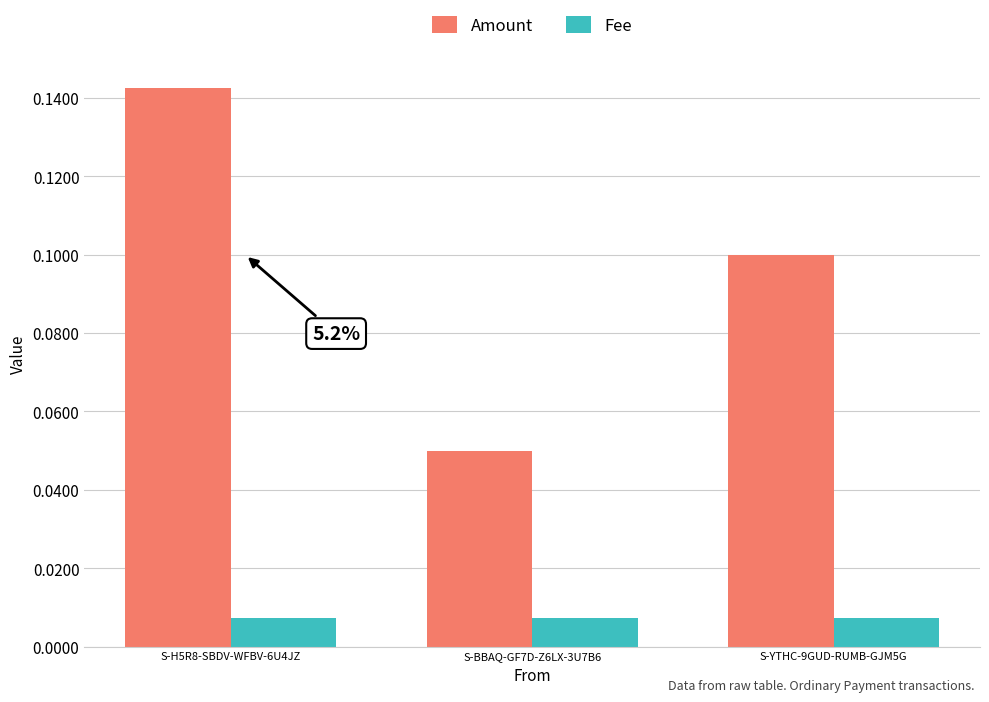

Which category has the highest value in the Amount series?

S-H5R8-SBDV-WFBV-6U4JZ